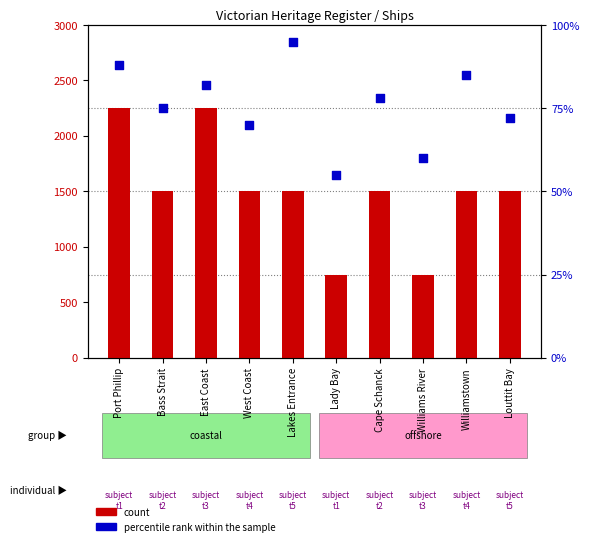

What are all the series names shown in the legend?

count, percentile rank within the sample